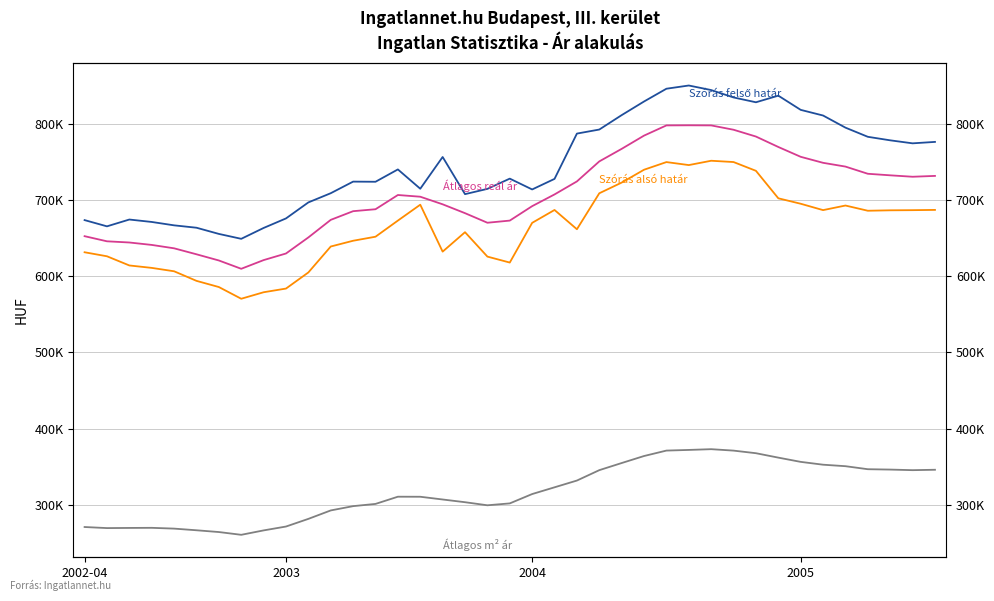

List the series in order of their peak value, lowest first.

Átlagos m² ár, Szórás alsó határ, Átlagos reál ár, Szórás felső határ